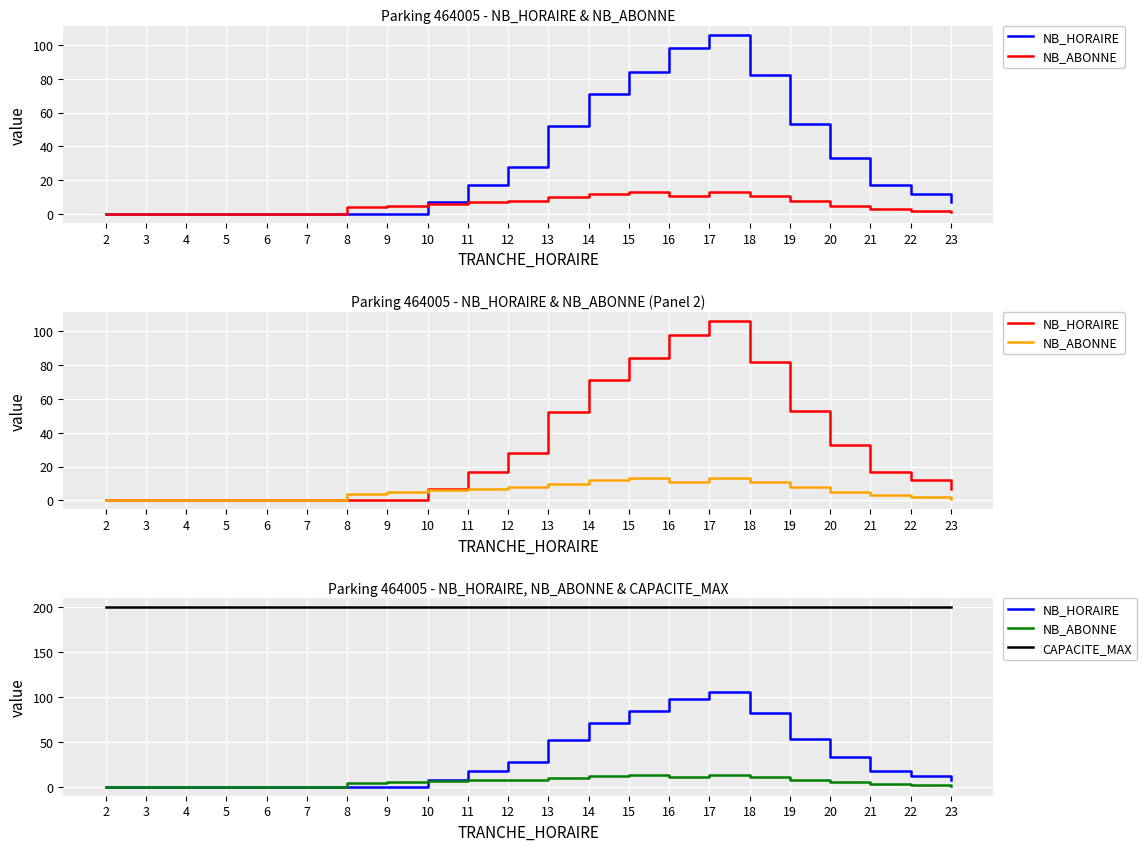

Between 17 and 23, which series saw the biggest shift?

NB_HORAIRE